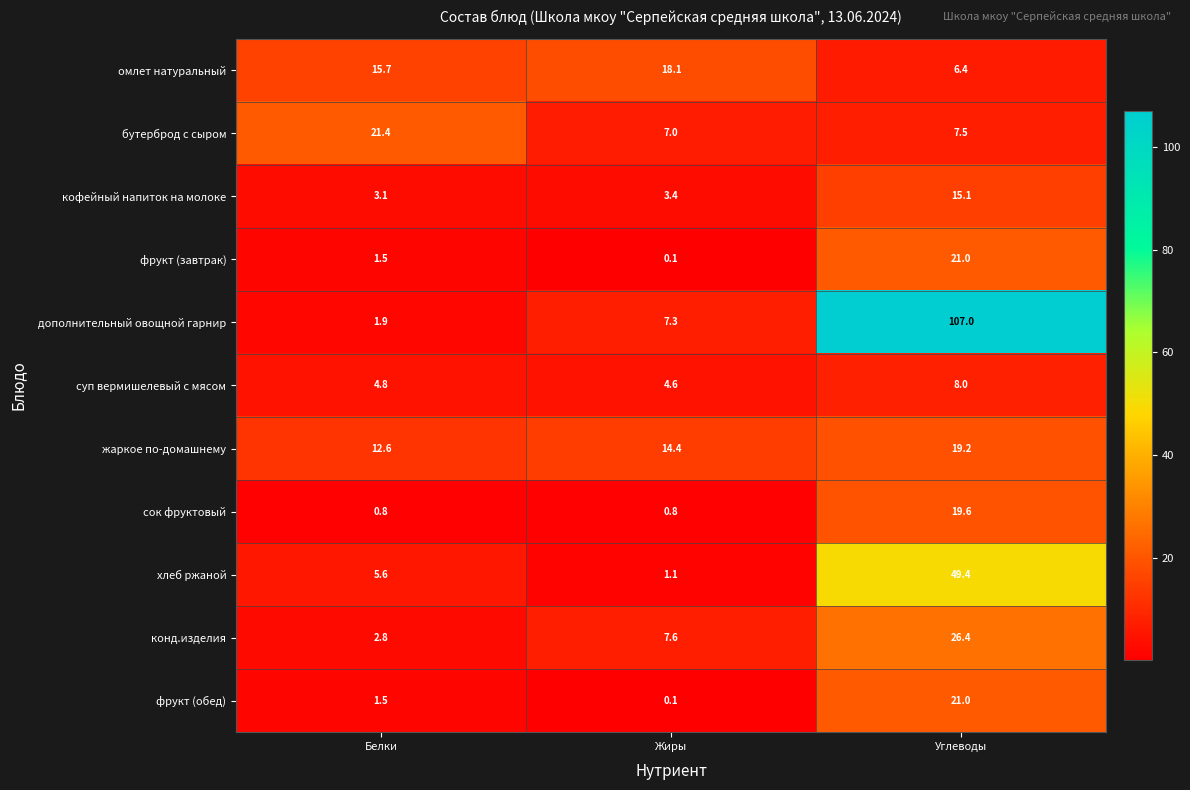

The бутерброд с сыром series shows 5.0 at Углеводы. True or false?

False